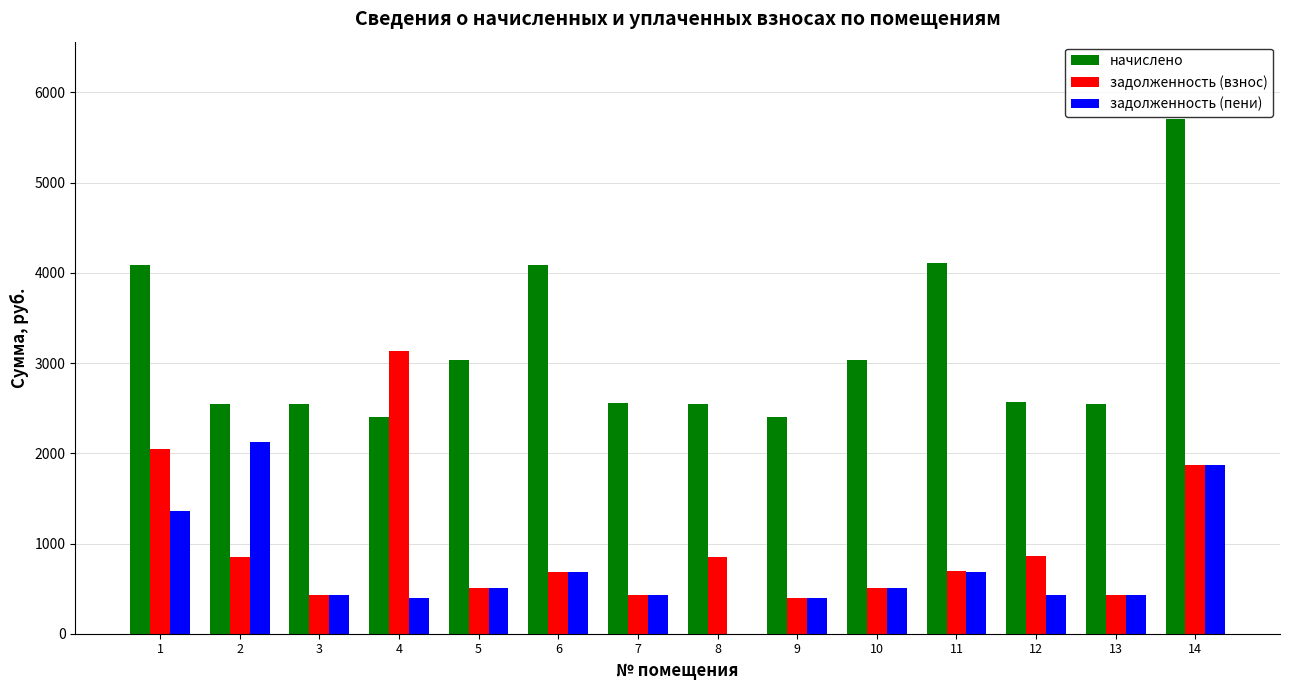

The value of начислено at 6 is 4087.6. True or false?

True